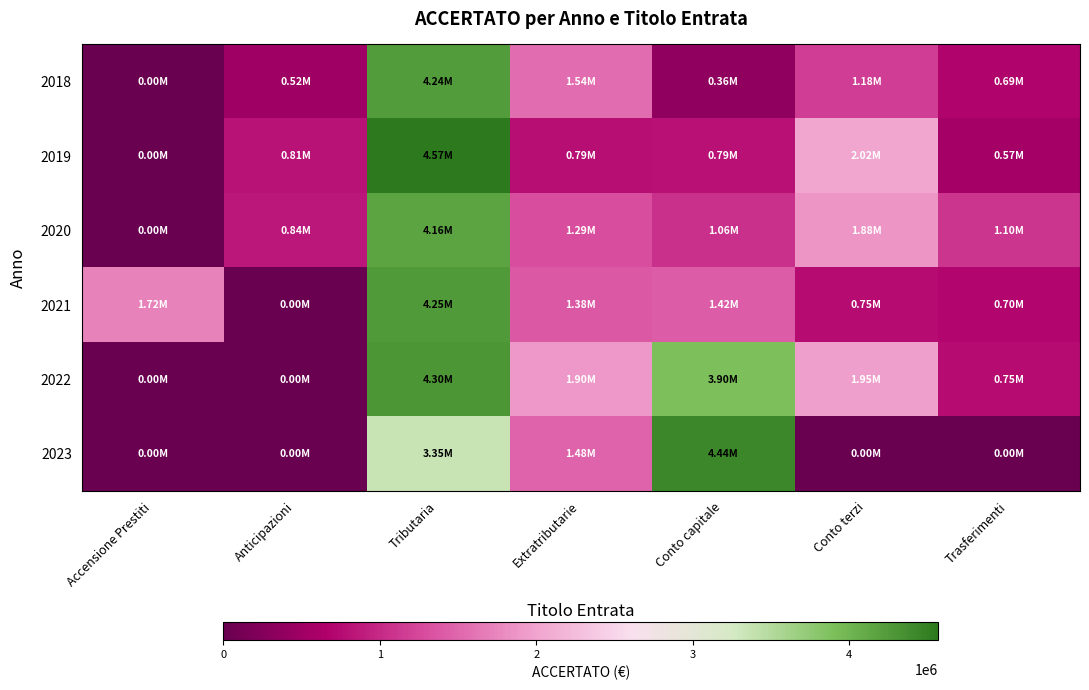

Reading right to left, transcribe all the data shown in this chart.

2018: Trasferimenti=689165.5	Conto terzi=1178242.6	Conto capitale=357949.0	Extratributarie=1538024.9	Tributaria=4237823.4	Anticipazioni=515087.2	Accensione Prestiti=0.0
2019: Trasferimenti=569648.5	Conto terzi=2017870.5	Conto capitale=788715.0	Extratributarie=785009.0	Tributaria=4570409.1	Anticipazioni=810392.8	Accensione Prestiti=2573.1
2020: Trasferimenti=1098249.0	Conto terzi=1877051.7	Conto capitale=1062679.7	Extratributarie=1293017.3	Tributaria=4162691.5	Anticipazioni=840968.7	Accensione Prestiti=0.0
2021: Trasferimenti=696549.5	Conto terzi=750246.2	Conto capitale=1416158.4	Extratributarie=1377018.2	Tributaria=4253983.7	Anticipazioni=0.0	Accensione Prestiti=1717027.5
2022: Trasferimenti=754162.3	Conto terzi=1949754.4	Conto capitale=3902115.1	Extratributarie=1903803.9	Tributaria=4296532.8	Anticipazioni=0.0	Accensione Prestiti=0.0
2023: Trasferimenti=0.0	Conto terzi=0.0	Conto capitale=4435501.3	Extratributarie=1477561.8	Tributaria=3348087.3	Anticipazioni=0.0	Accensione Prestiti=0.0